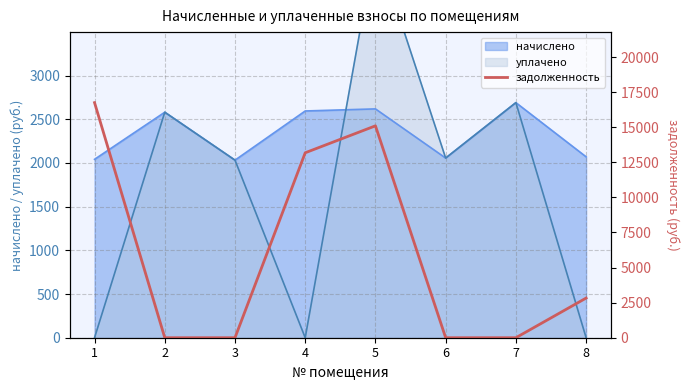

What is the maximum value for начислено?

2690.3